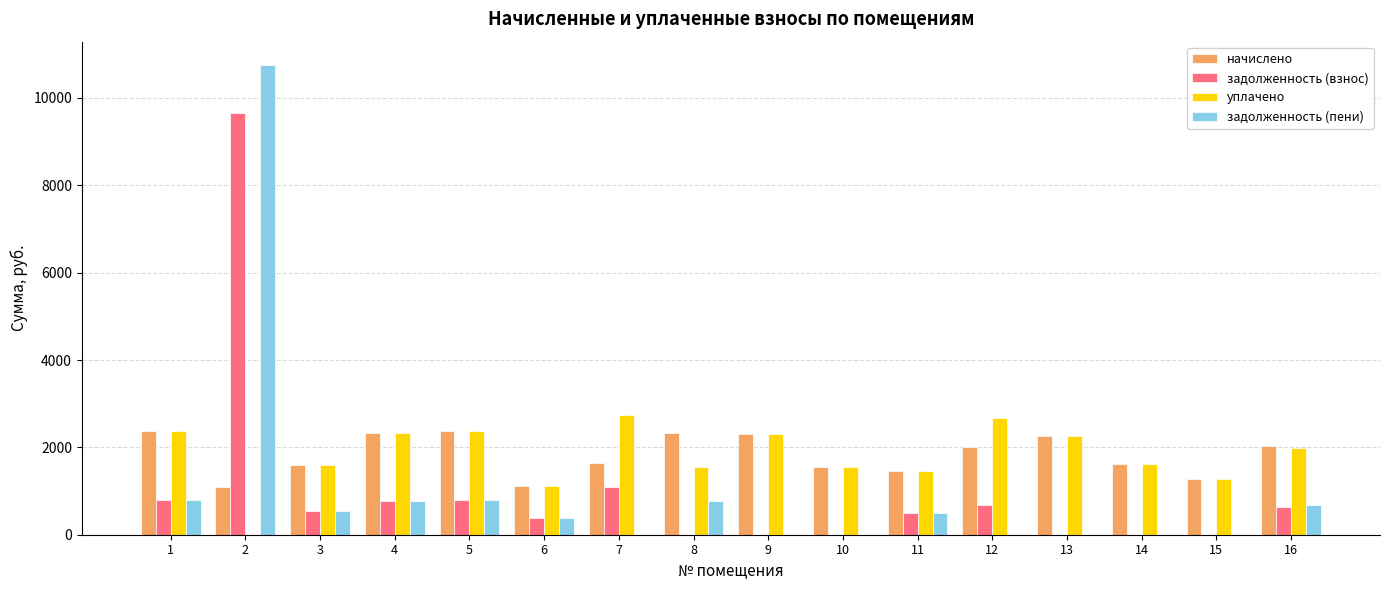

What is the maximum value shown in the chart?

10751.1